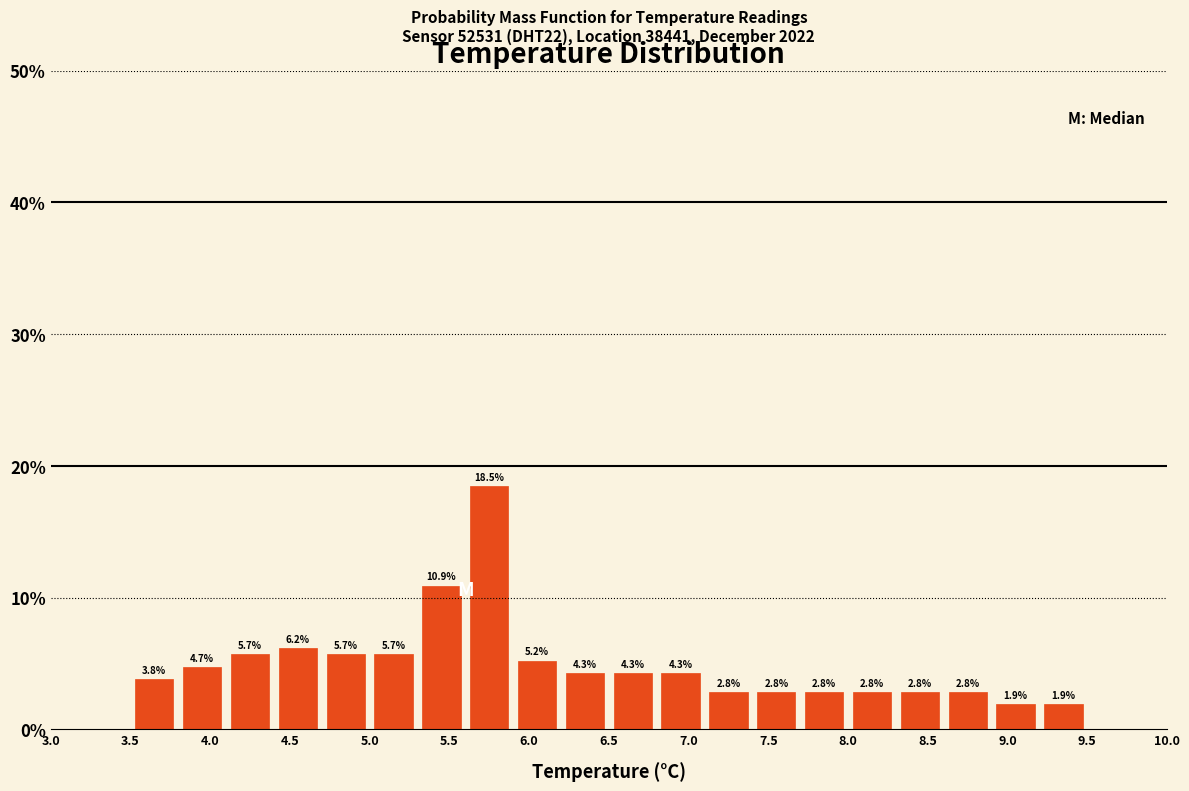

How tall is the bar that spans 8.6 to 8.9 on the x-axis?

2.8